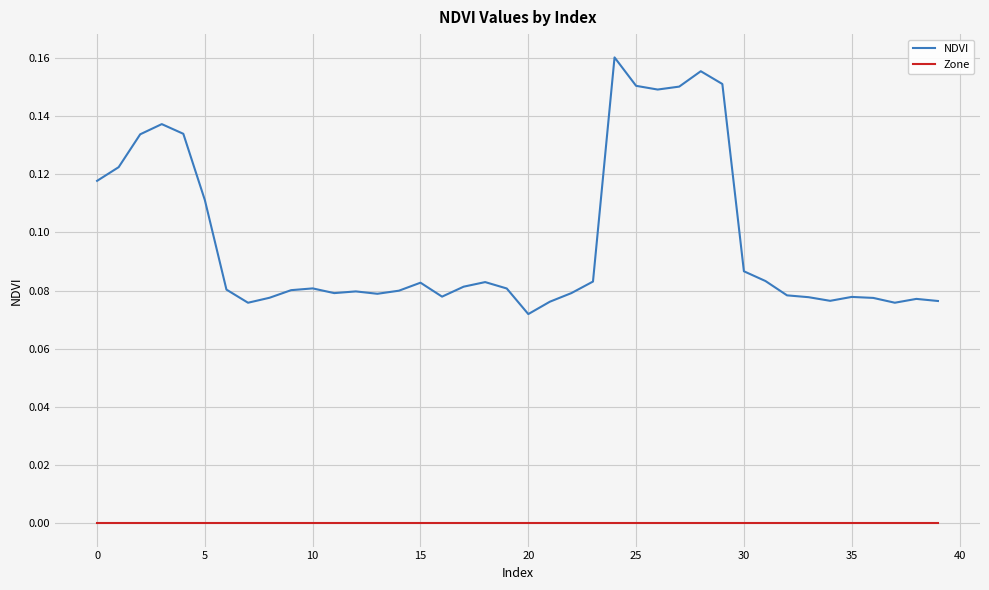

Which series has the largest range (max minus min)?

NDVI